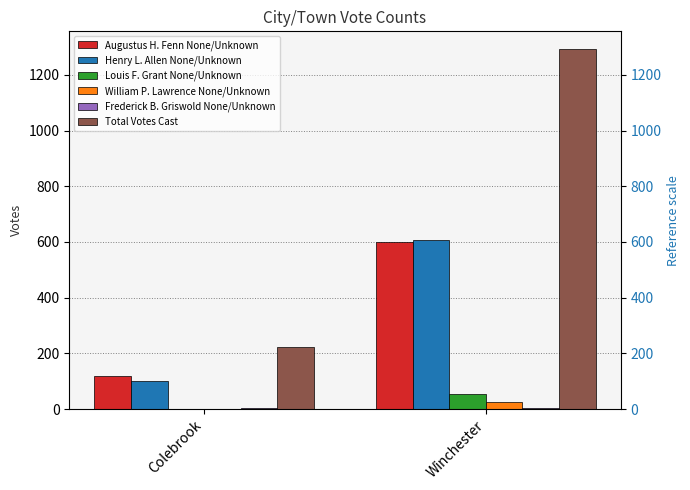

Between Colebrook and Winchester, which is larger?

Winchester